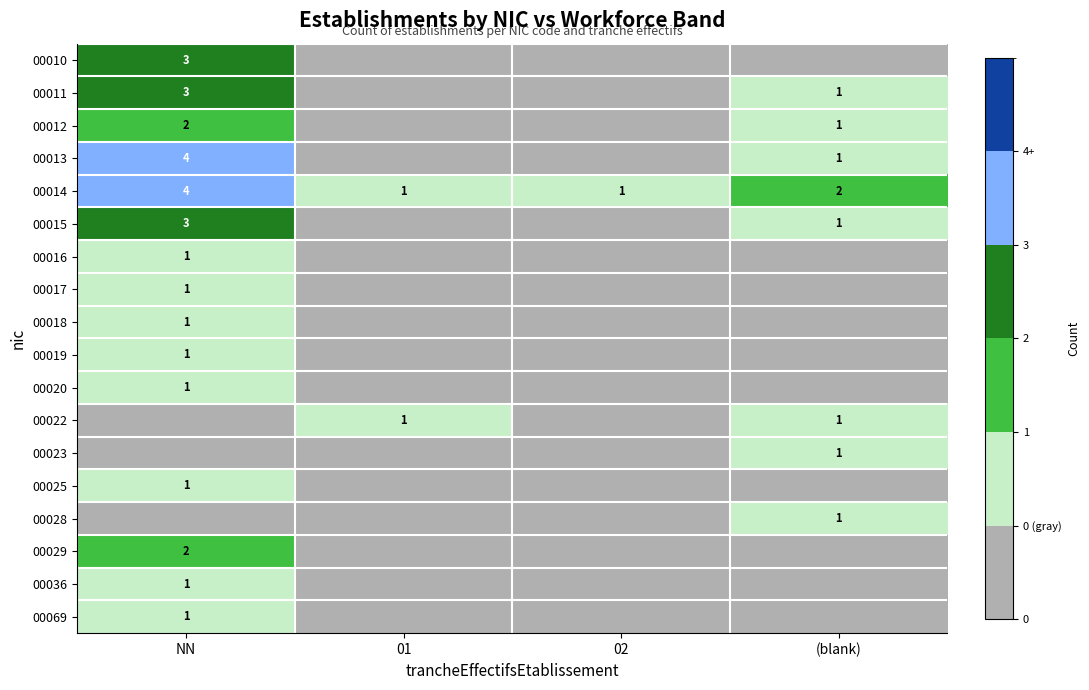

At which category is the sum across all series the highest?

NN